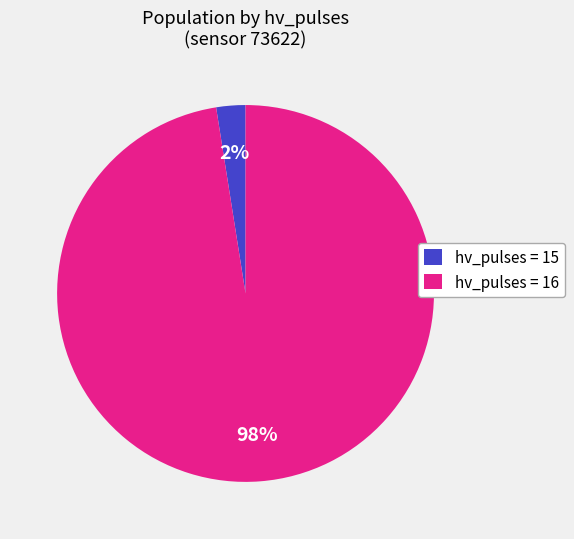

How many slices are in this pie chart?

2